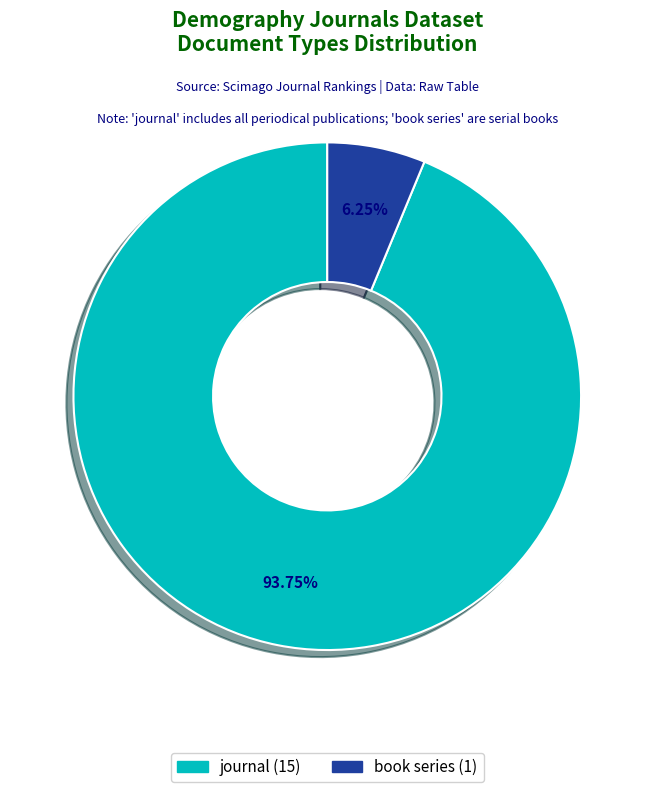

Which category has the biggest portion of the pie?

journal